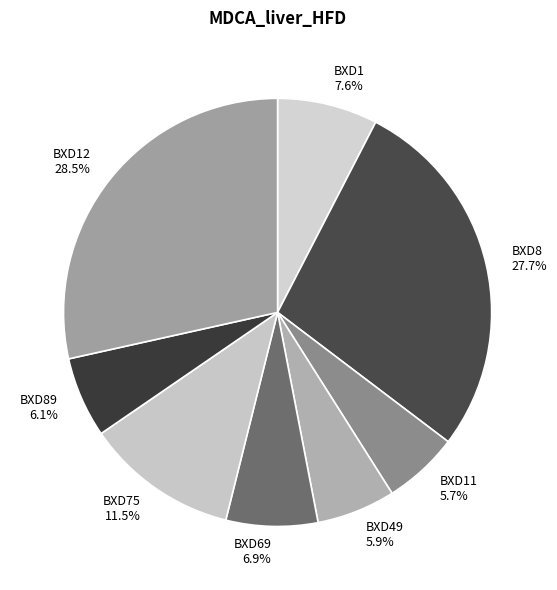

The BXD11 slice represents 1% of the pie. True or false?

False